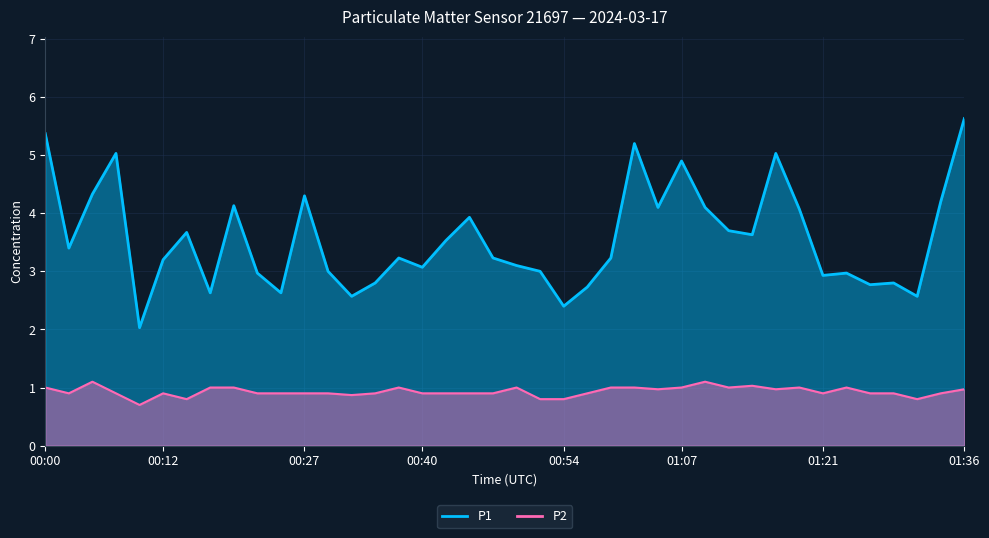

How many interior local peaks does the P2 series have?

8